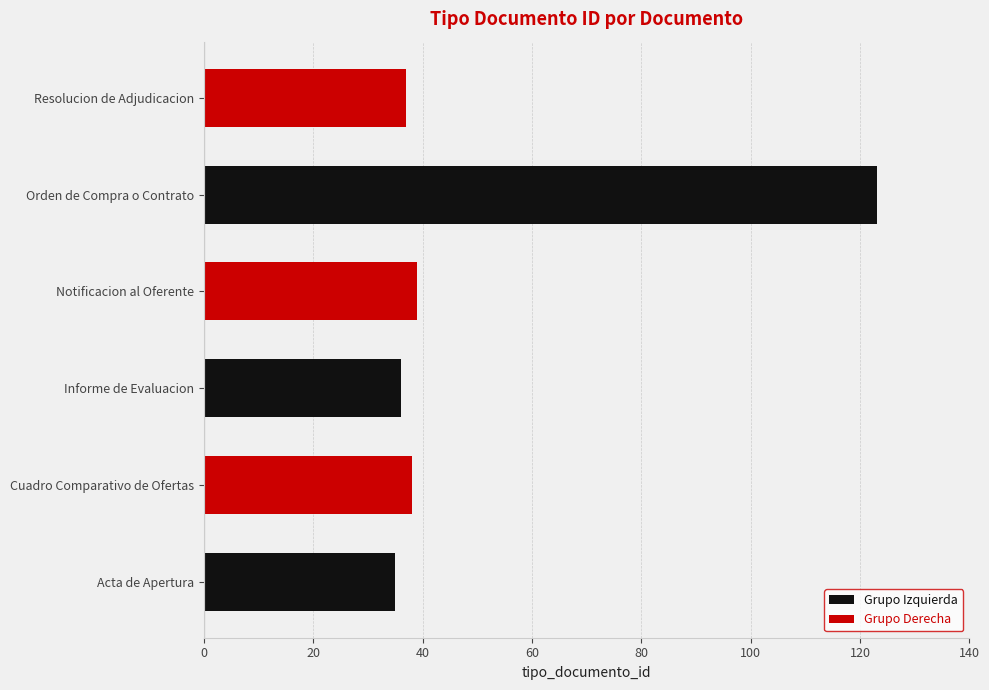

Is the value of Grupo Izquierda at 100 greater than the value of Grupo Derecha at 80?

No